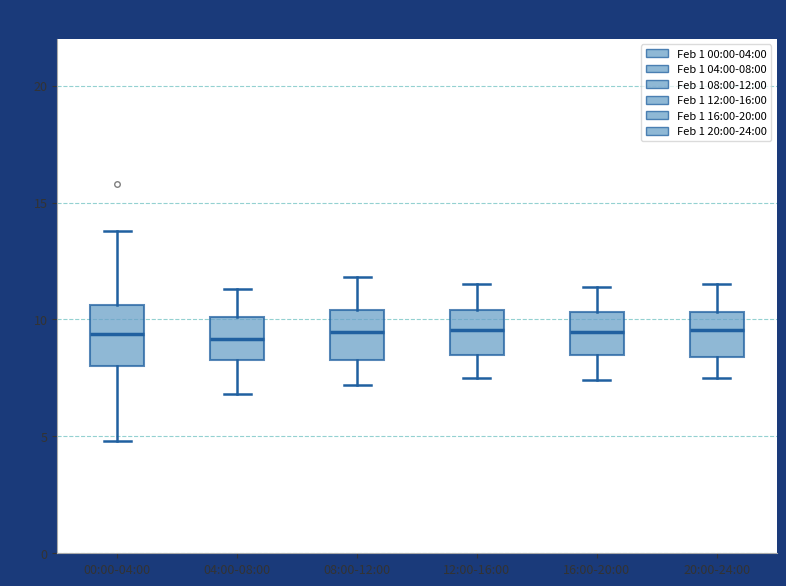

Reading left to right, transcribe this box plot: for each box, give where its median line is, the range the box spans, and where its two whiskers end, as read against the y-axis. The values are not printed on the chart, so give them approximately, as read against the axis.

00:00-04:00: median 9.5, box 8.0 to 10.5, whiskers 5.0 to 14.0
04:00-08:00: median 9.0, box 8.5 to 10.0, whiskers 7.0 to 11.5
08:00-12:00: median 9.5, box 8.5 to 10.5, whiskers 7.0 to 12.0
12:00-16:00: median 9.5, box 8.5 to 10.5, whiskers 7.5 to 11.5
16:00-20:00: median 9.5, box 8.5 to 10.5, whiskers 7.5 to 11.5
20:00-24:00: median 9.5, box 8.5 to 10.5, whiskers 7.5 to 11.5